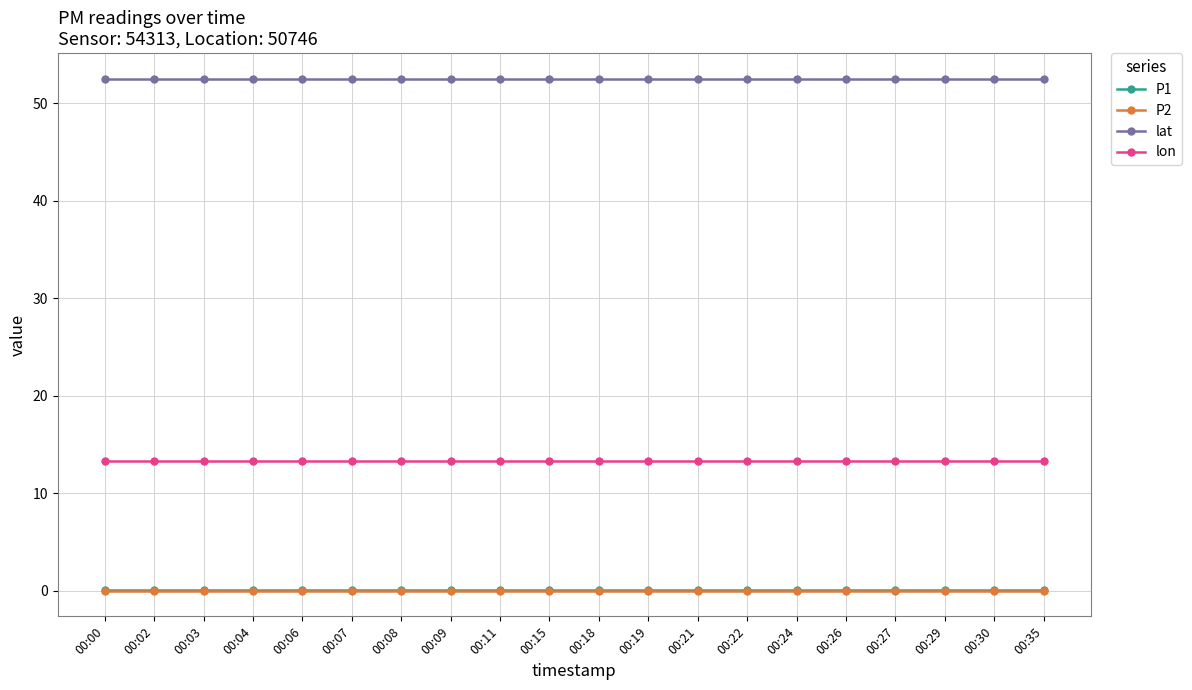

Does the chart have visible grid lines?

Yes